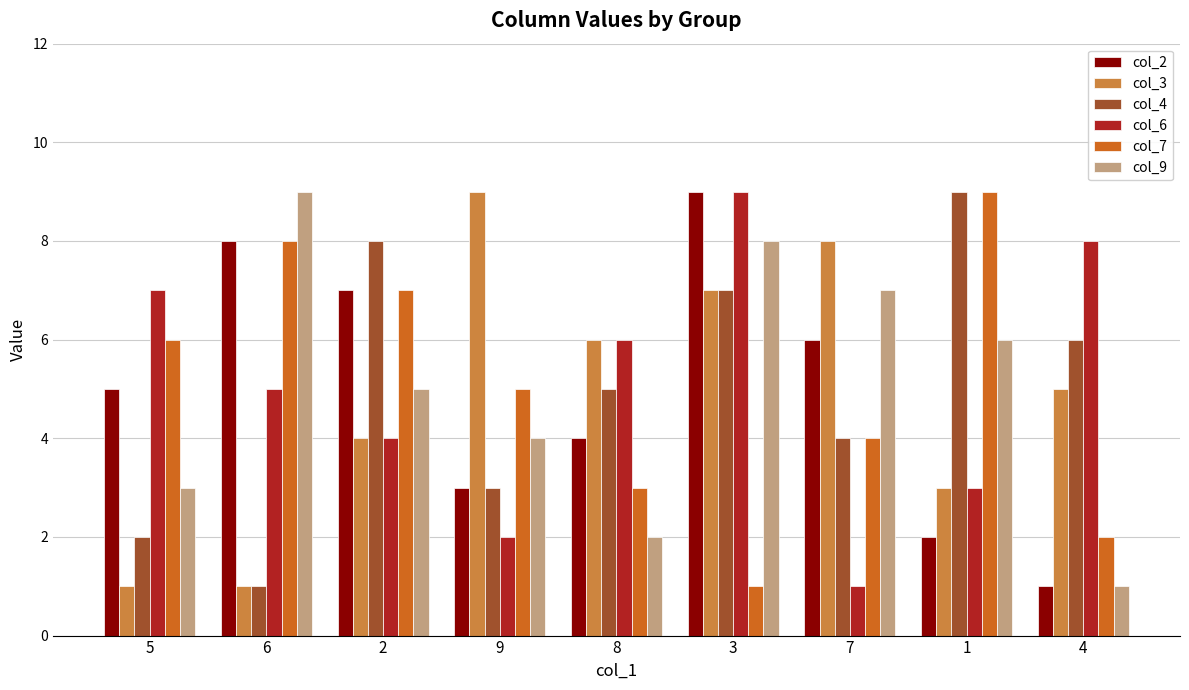

Are the bars grouped side by side (vs. stacked)?

Yes